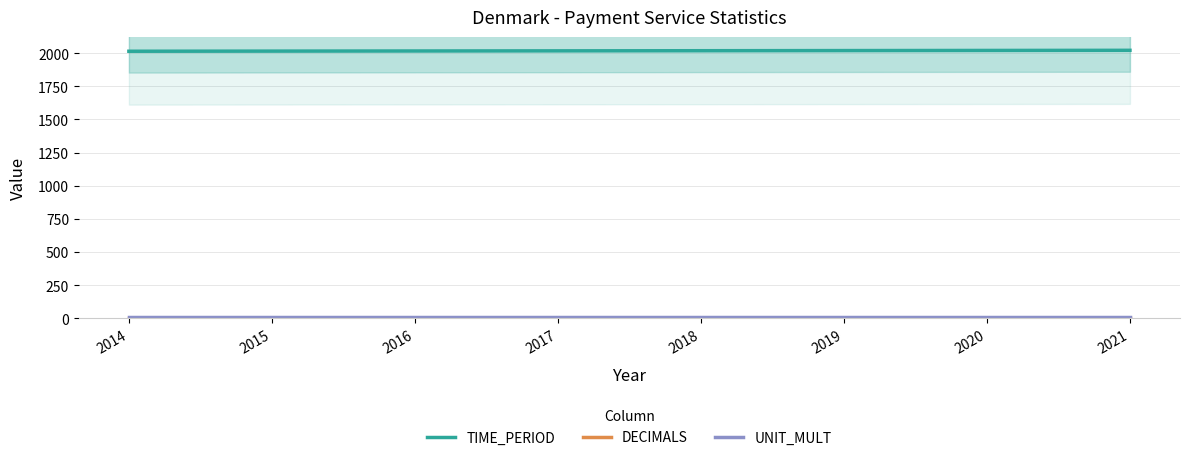

Which series has the widest spread of values?

TIME_PERIOD